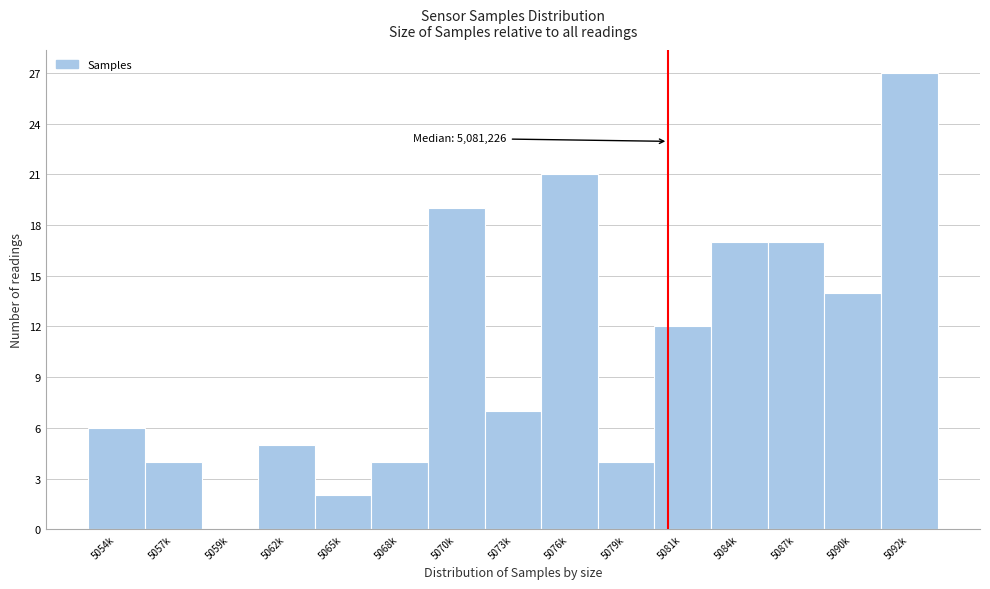

Reading right to left, what are all the values shown in this chart?

5092k=27	5090k=14	5087k=17	5084k=17	5081k=12	5079k=4	5076k=21	5073k=7	5070k=19	5068k=4	5065k=2	5062k=5	5059k=0	5057k=4	5054k=6